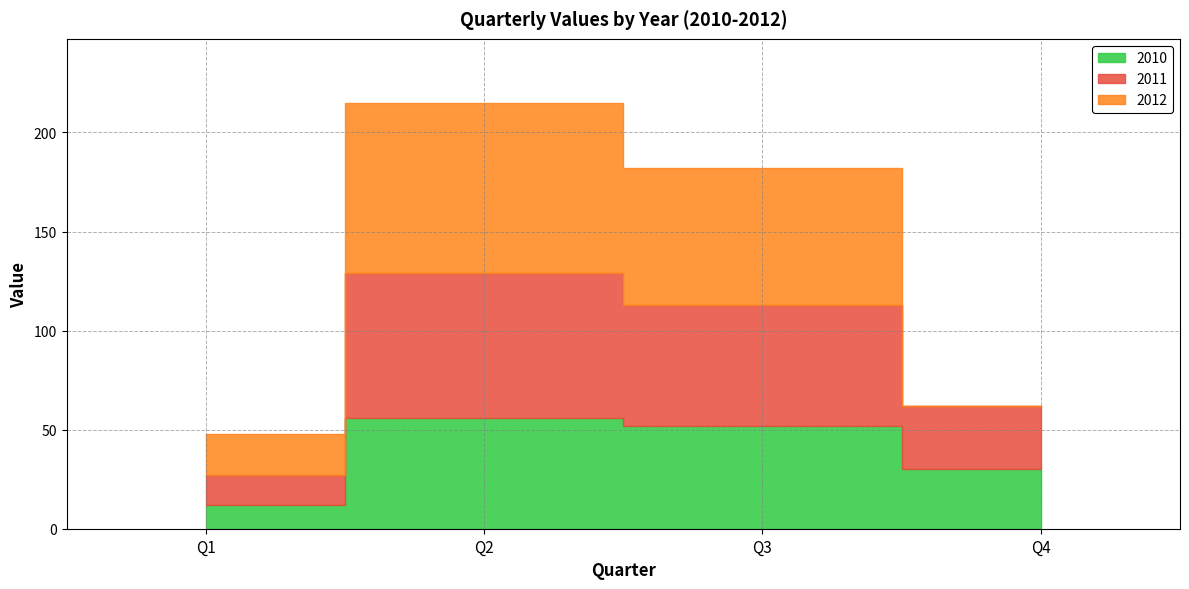

Which has a higher value, Q4 or Q2?

Q2